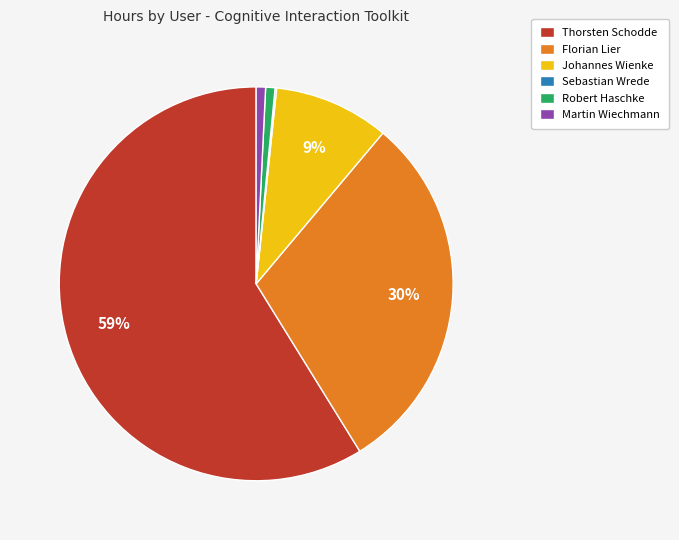

Combined, do Thorsten Schodde and Martin Wiechmann account for over 50%?

Yes